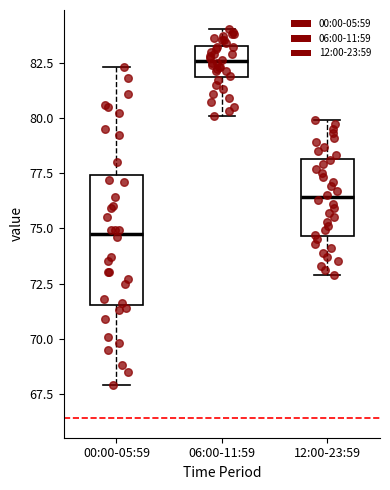

Comparing the boxes themselves (not the whiskers), which one is the tallest?

00:00-05:59